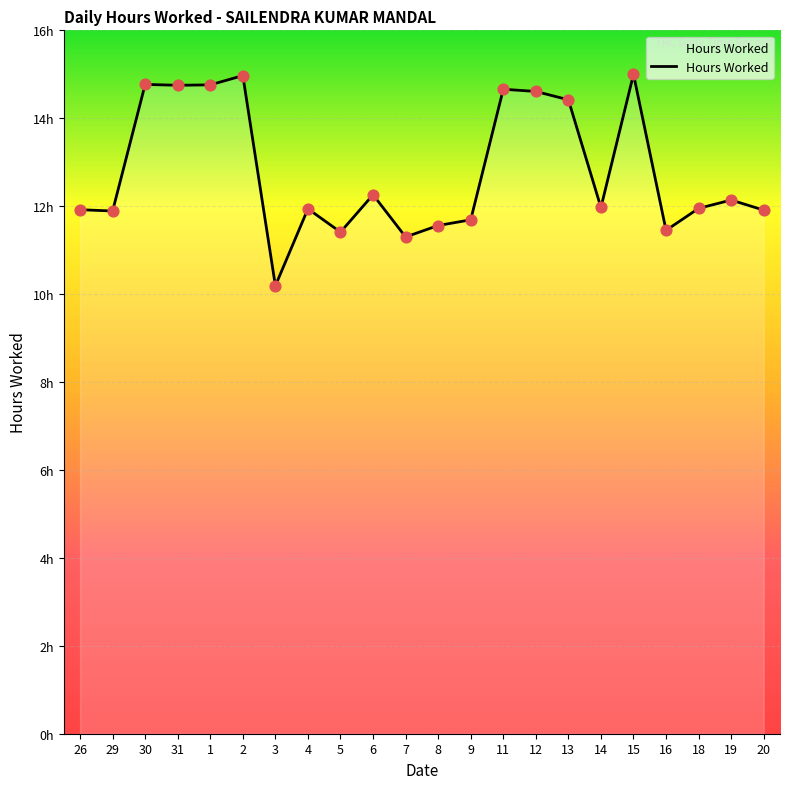

Is this an area chart (filled region under the line)?

Yes